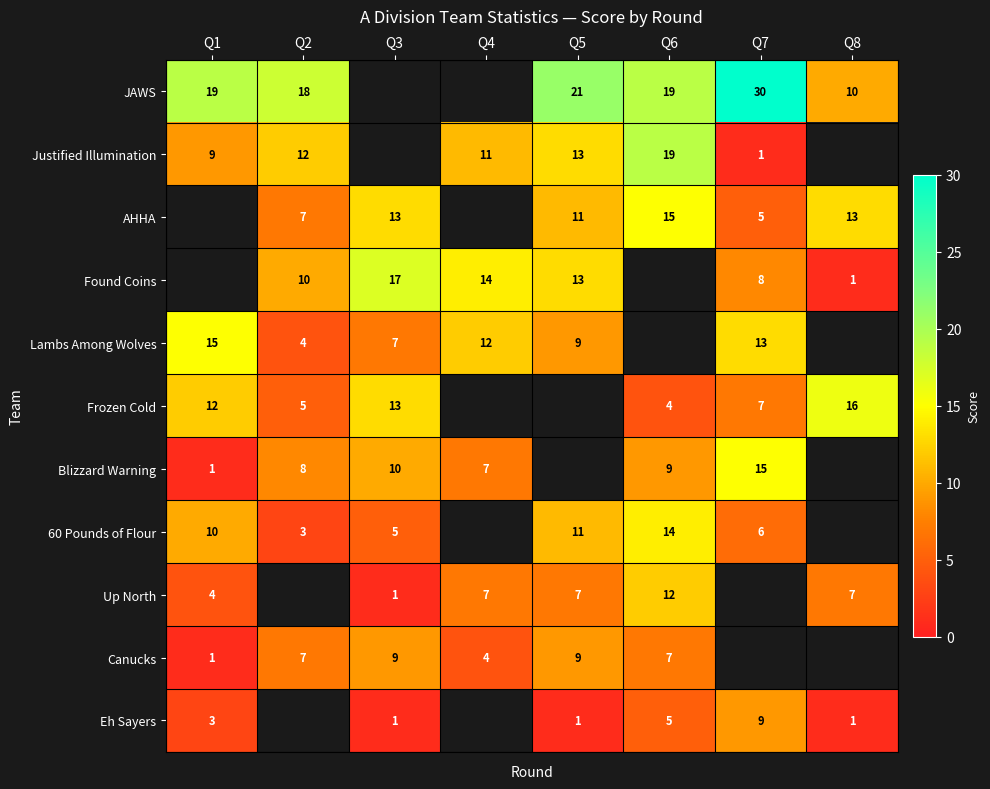

The value of Up North at Q1 is 1. True or false?

False